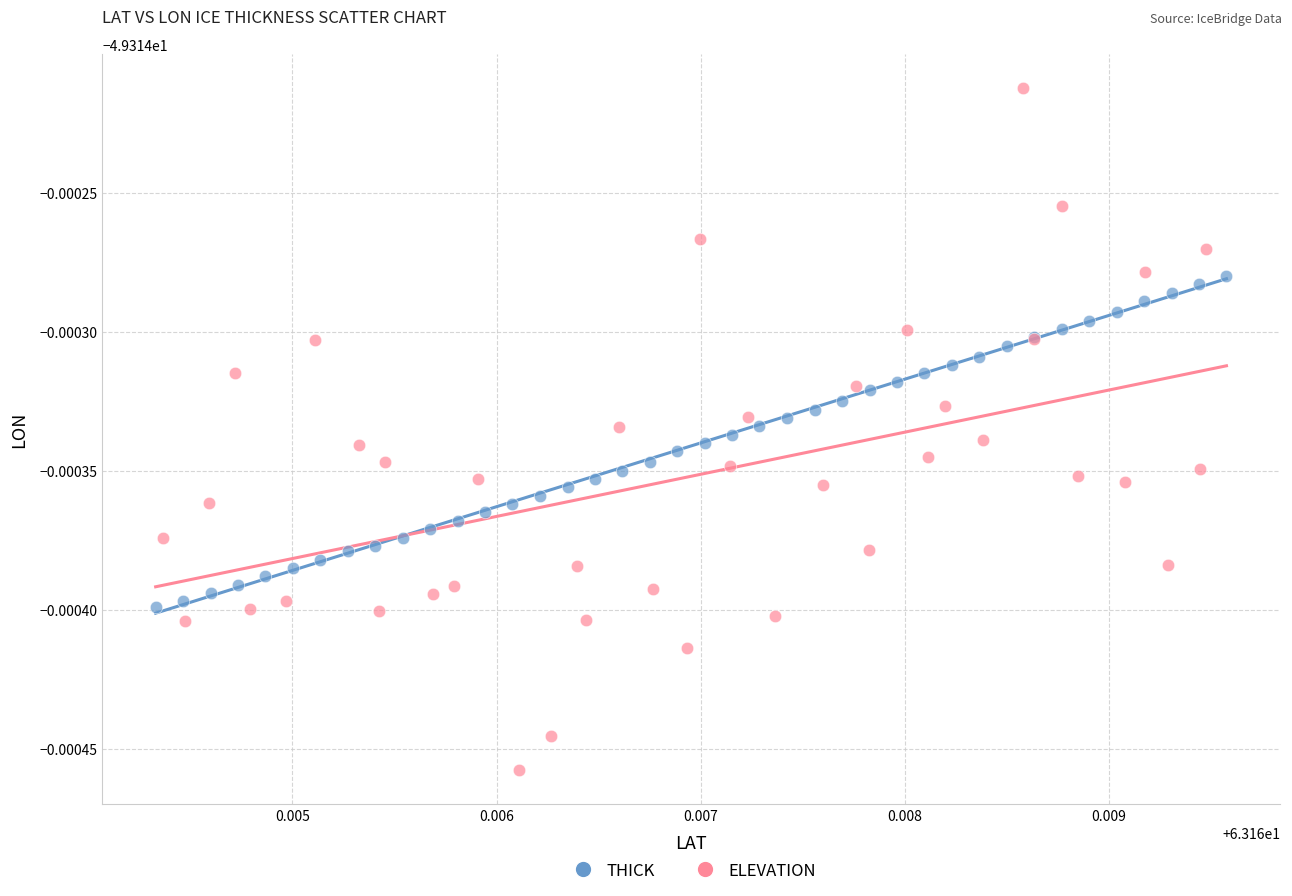

Which series has the largest Y range (max minus min)?

ELEVATION